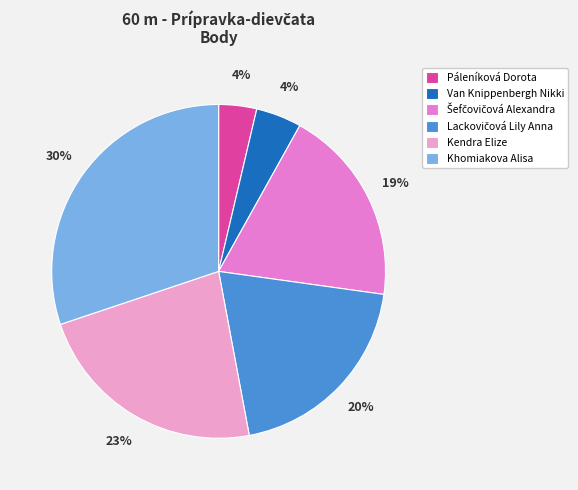

What is the total percentage of Šefčovičová Alexandra and Kendra Elize?

41.9%